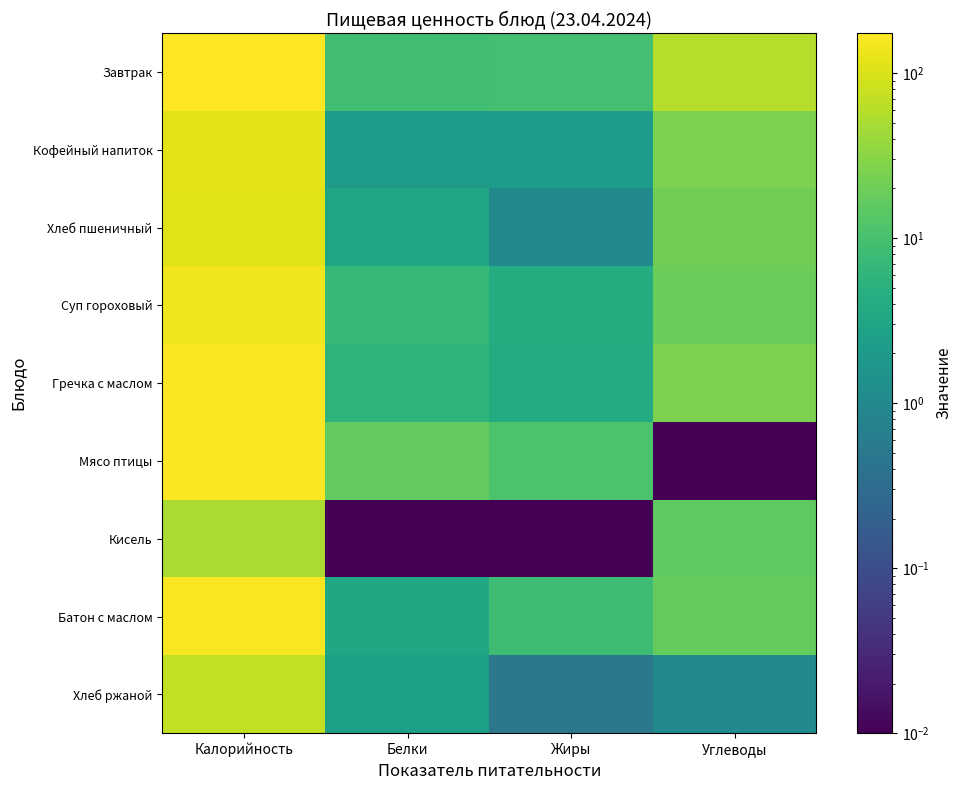

How many distinct data groups are displayed?

9